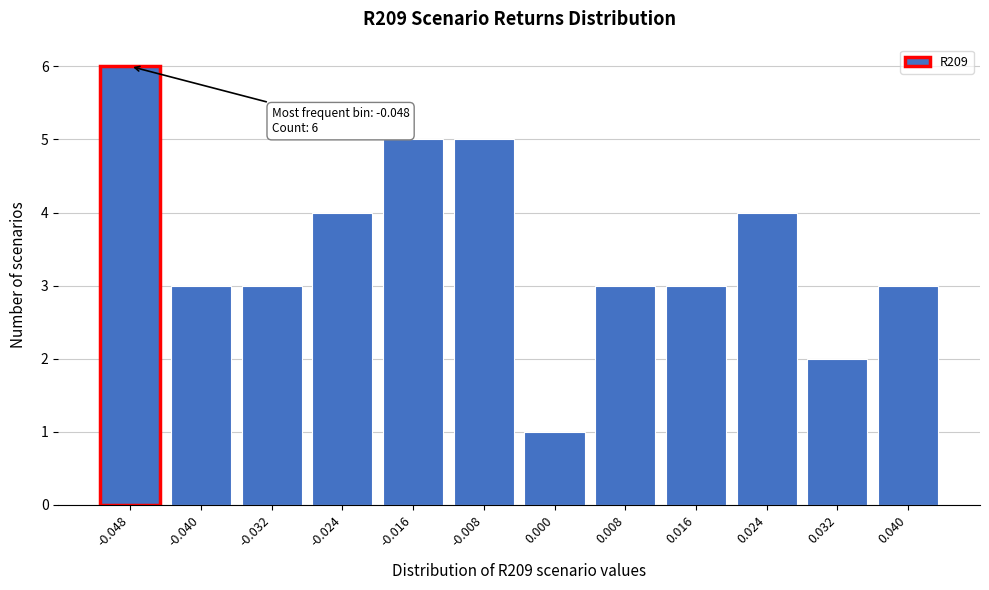

Reading left to right, what are all the values shown in this chart?

-0.048=6	-0.040=3	-0.032=3	-0.024=4	-0.016=5	-0.008=5	0.000=1	0.008=3	0.016=3	0.024=4	0.032=2	0.040=3